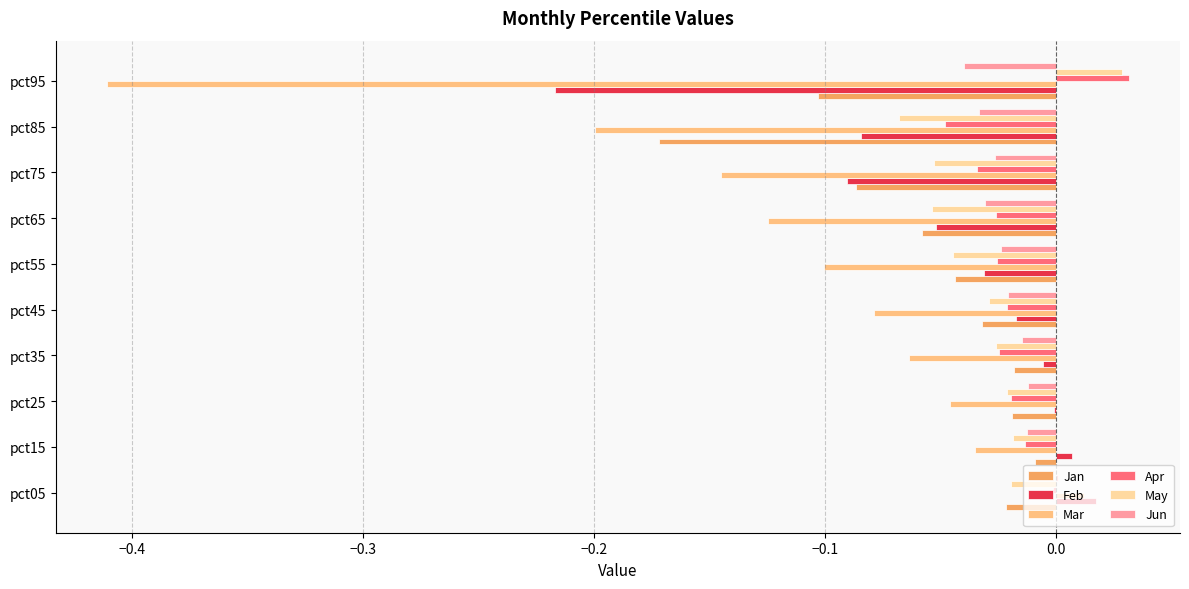

Which series changed the most between pct05 and pct35?

Mar